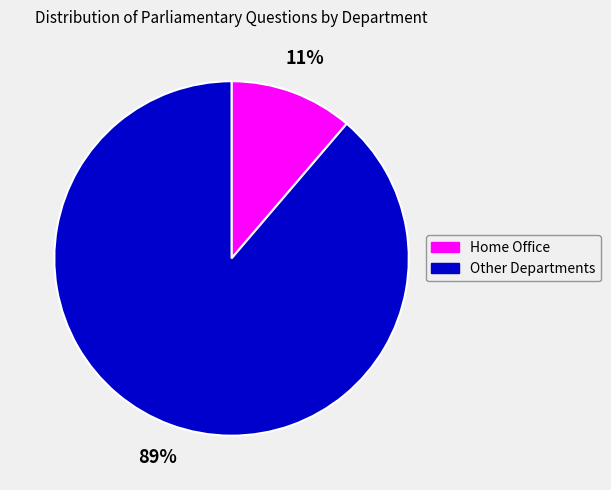

To the nearest percent, what portion does Other Departments represent?

89%